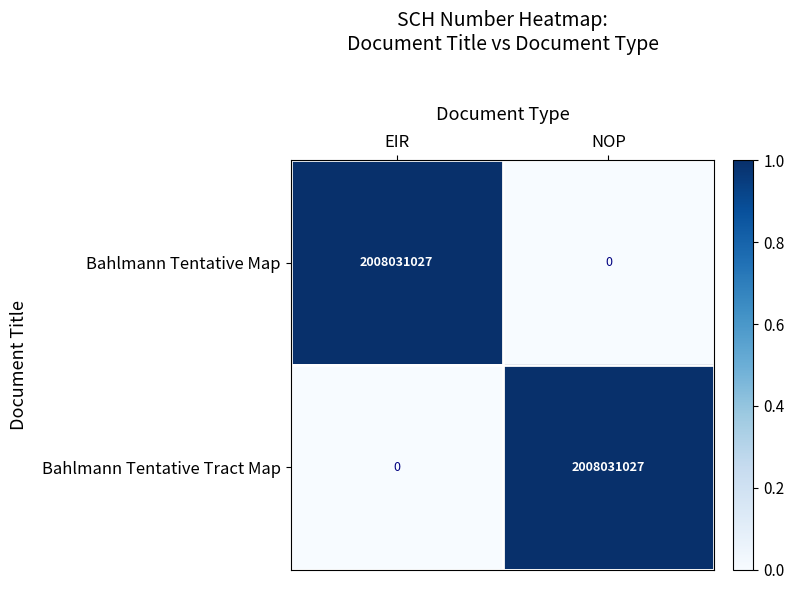

At which label is Bahlmann Tentative Map closest to 1004015513?

NOP